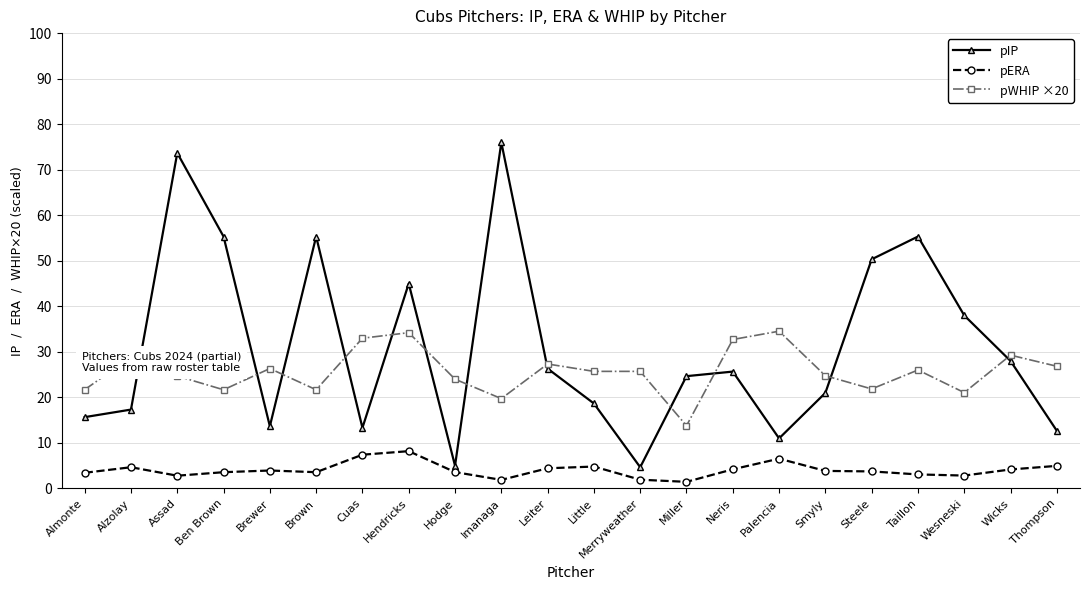

Where does the pIP series first go above 25?

Assad